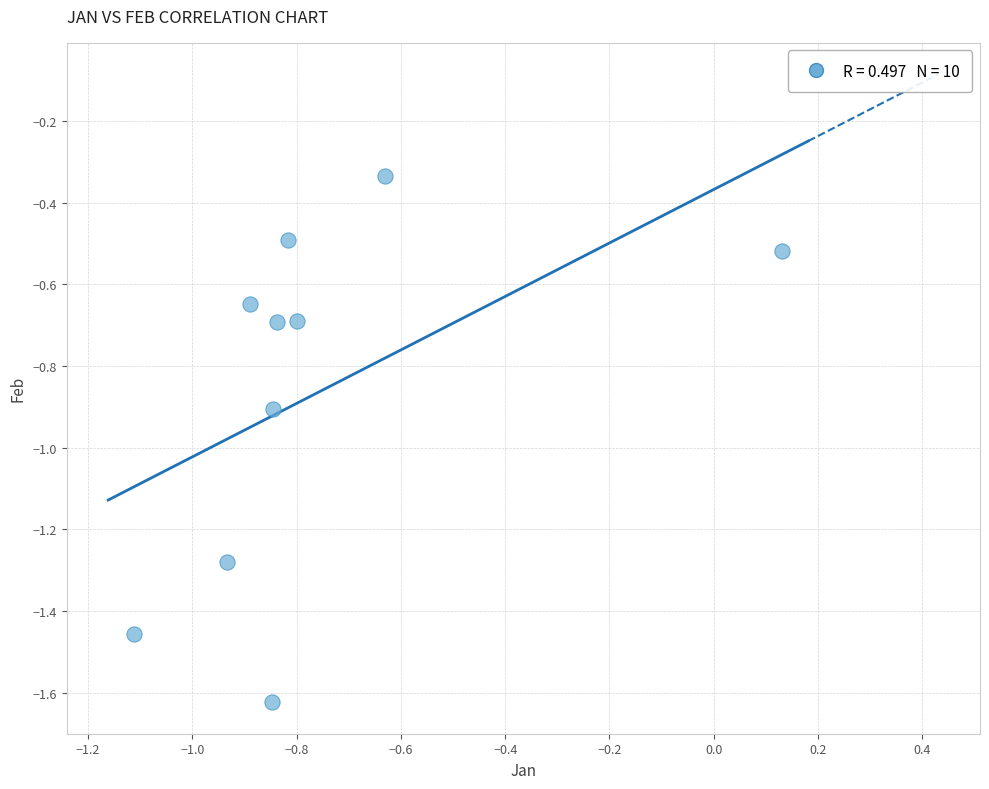

What is the range of Y values (max minus min)?

1.3